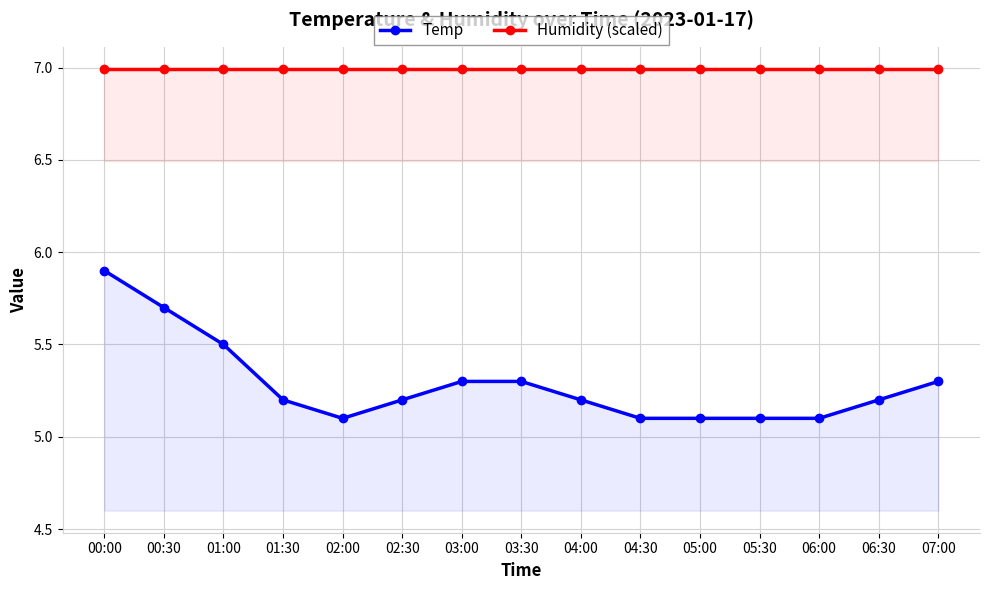

True or false: Humidity (scaled) and Temp intersect in this chart.

False